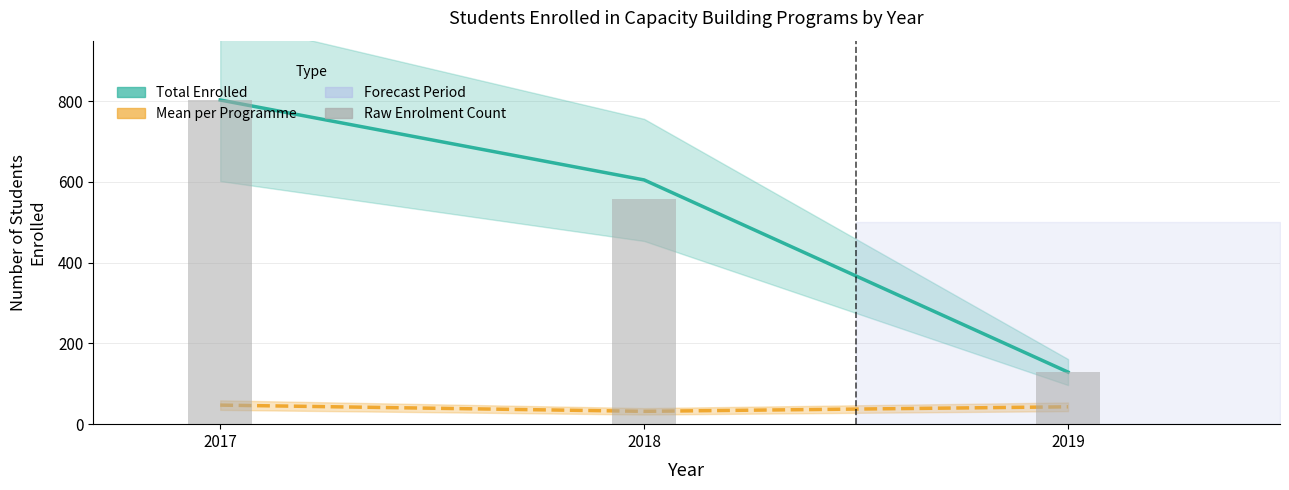

What is the difference between the Total Enrolled values at 2019 and 2018?

476.0